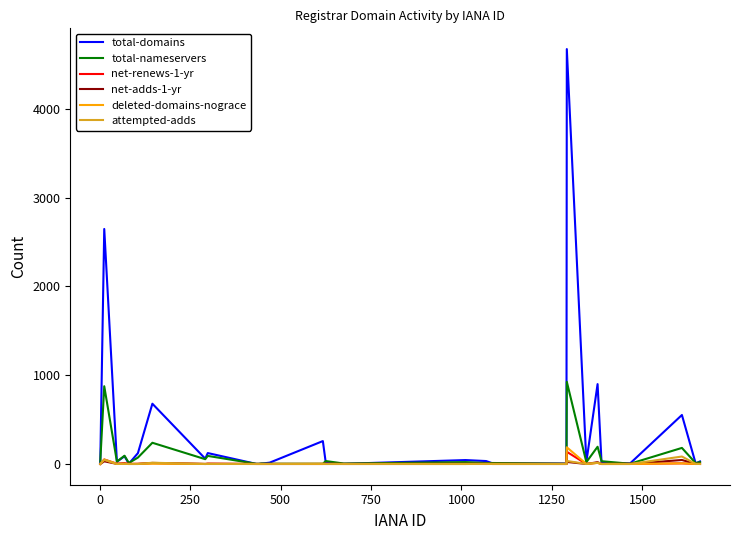

How many distinct data groups are displayed?

6